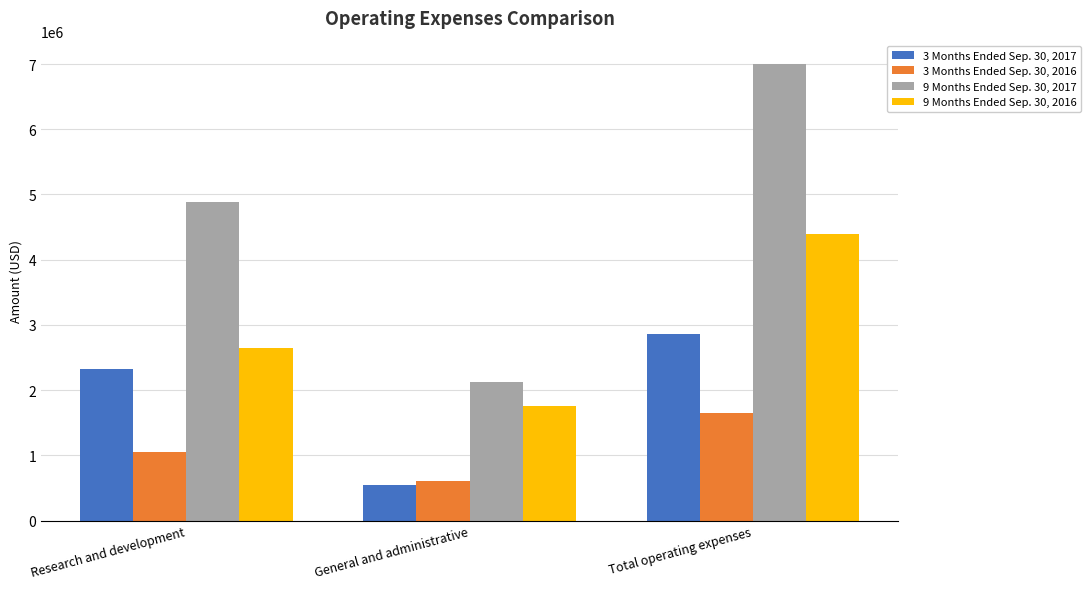

The 9 Months Ended Sep. 30, 2016 series shows 6282109 at Total operating expenses. True or false?

False